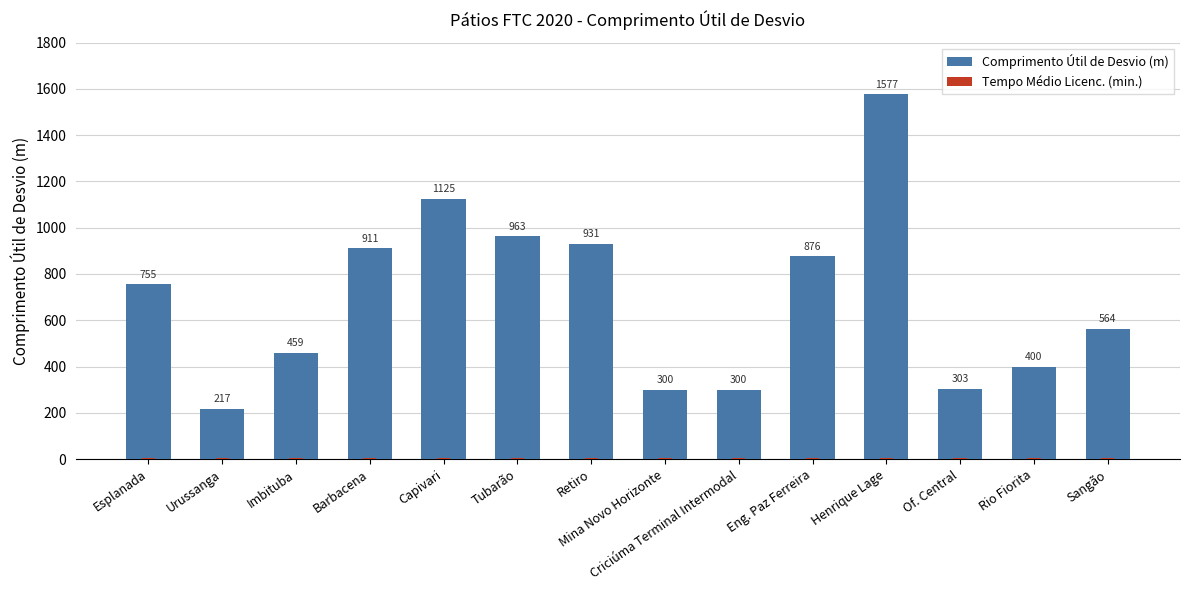

Reading right to left, what are all the values shown in this chart?

Comprimento Útil de Desvio (m): Sangão=564	Rio Fiorita=400	Of. Central=303	Henrique Lage=1577	Eng. Paz Ferreira=876	Criciúma Terminal Intermodal=300	Mina Novo Horizonte=300	Retiro=931	Tubarão=963	Capivari=1125	Barbacena=911	Imbituba=459	Urussanga=217	Esplanada=755
Tempo Médio Licenc. (min.): Sangão=3	Rio Fiorita=3	Of. Central=3	Henrique Lage=3	Eng. Paz Ferreira=3	Criciúma Terminal Intermodal=3	Mina Novo Horizonte=3	Retiro=3	Tubarão=3	Capivari=3	Barbacena=3	Imbituba=3	Urussanga=3	Esplanada=3